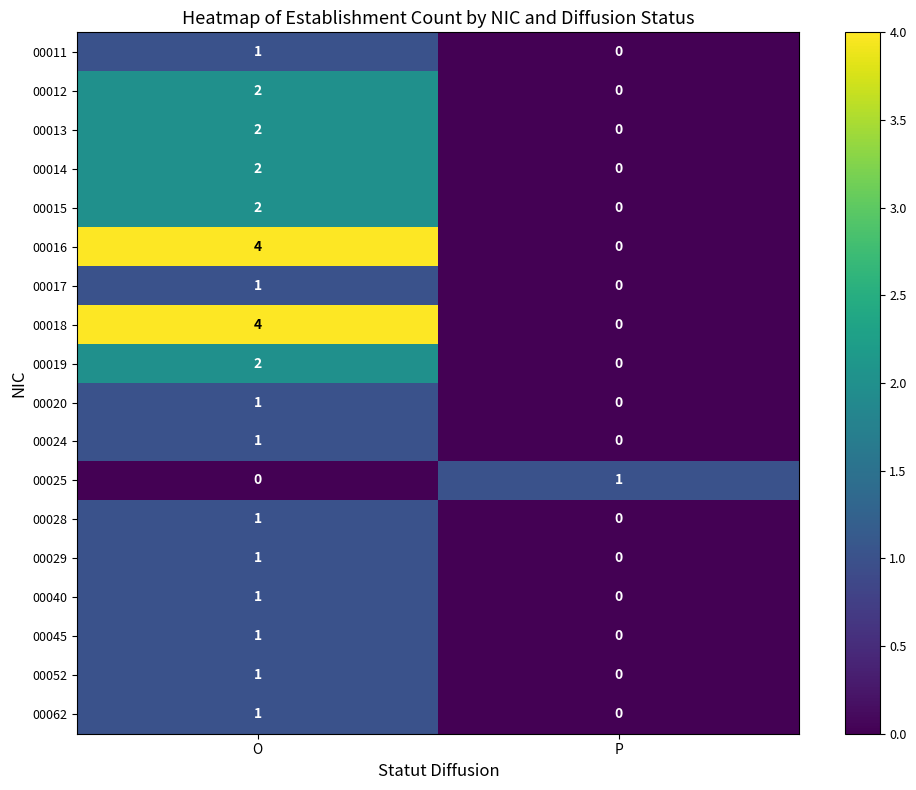

The value of 00029 at O is 1. True or false?

True